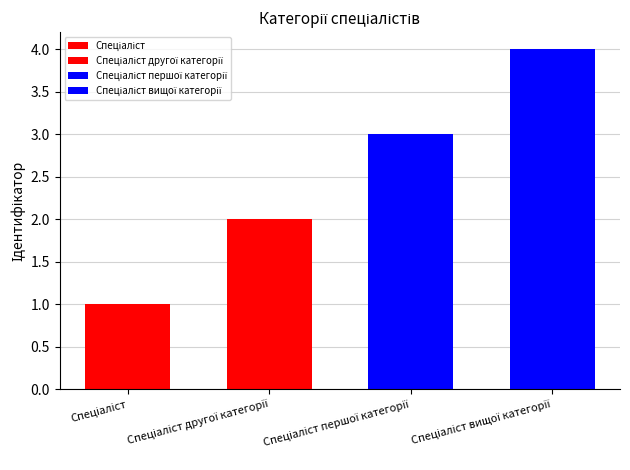

How many data points are less than 3?

2